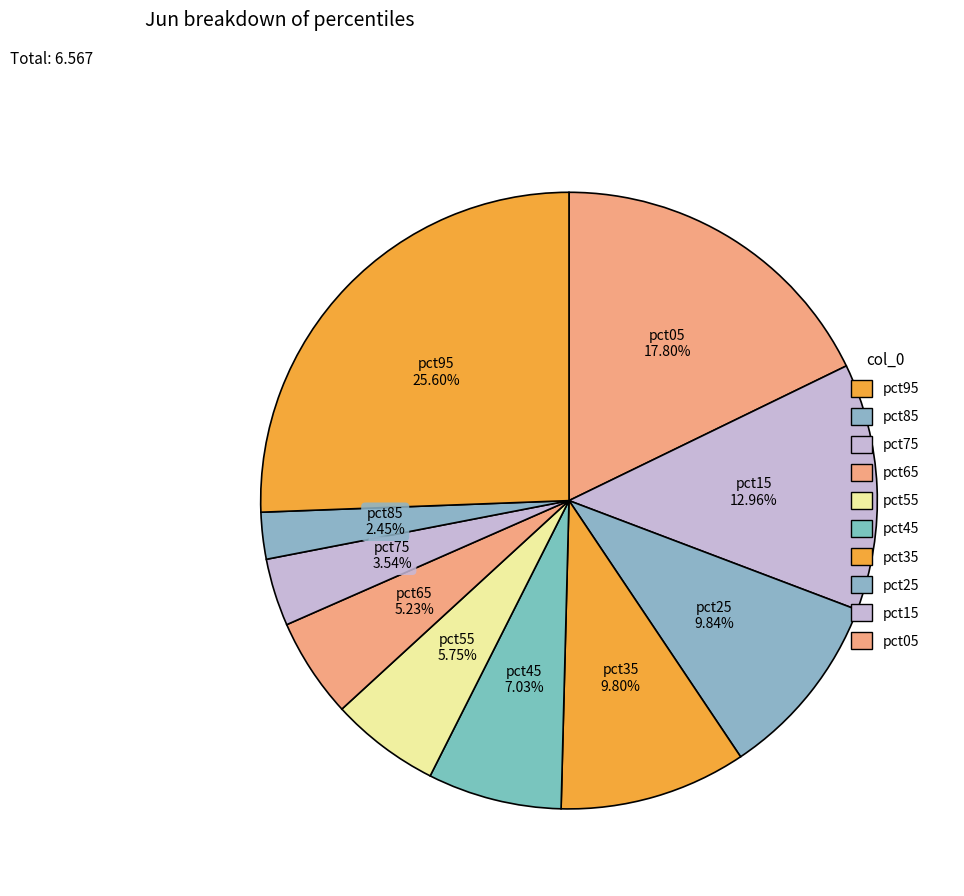

How many slices are in this pie chart?

10